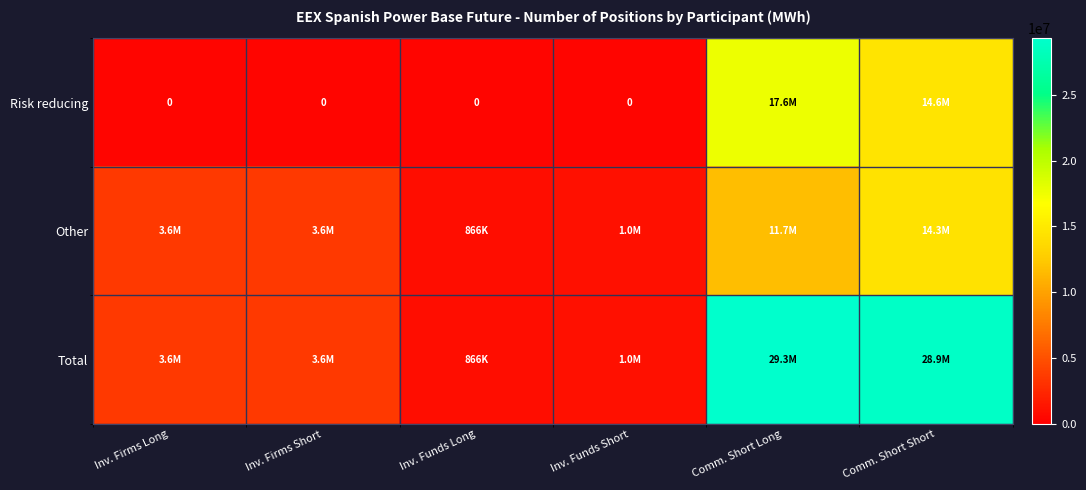

What is the highest value of the Other series?

14311588